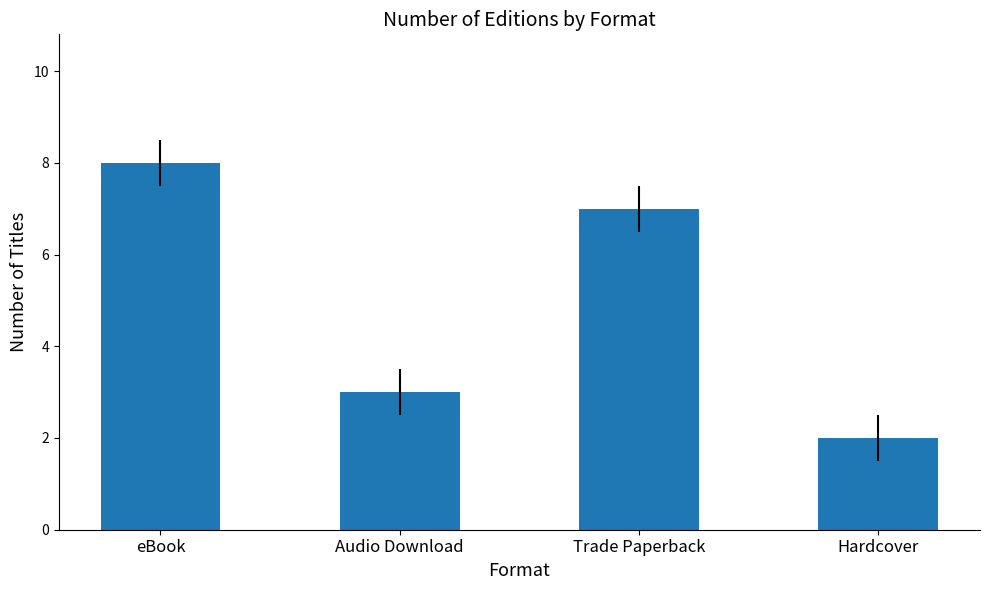

Read the value at Audio Download.

3